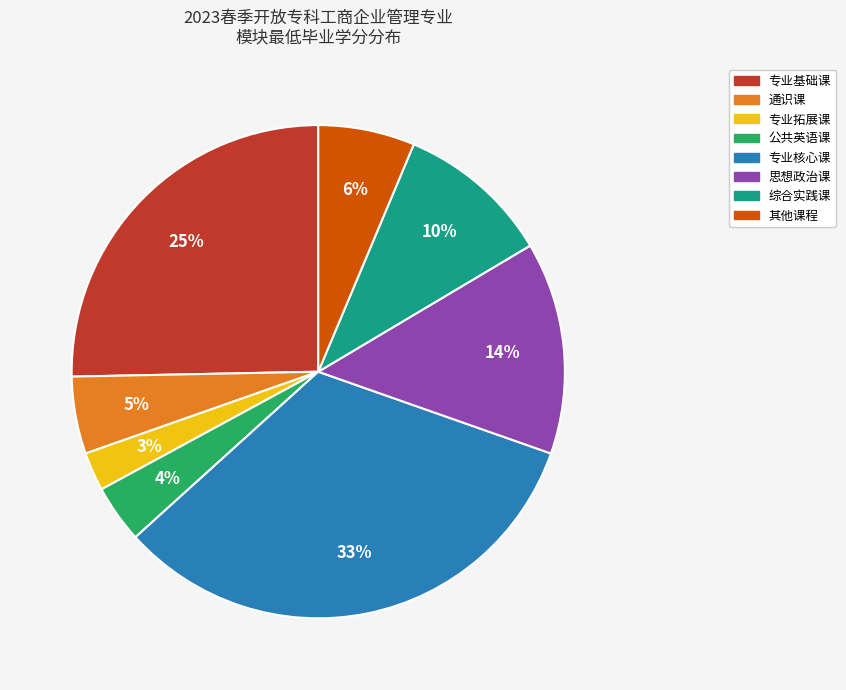

To the nearest percent, what is the average slice percentage?

12%